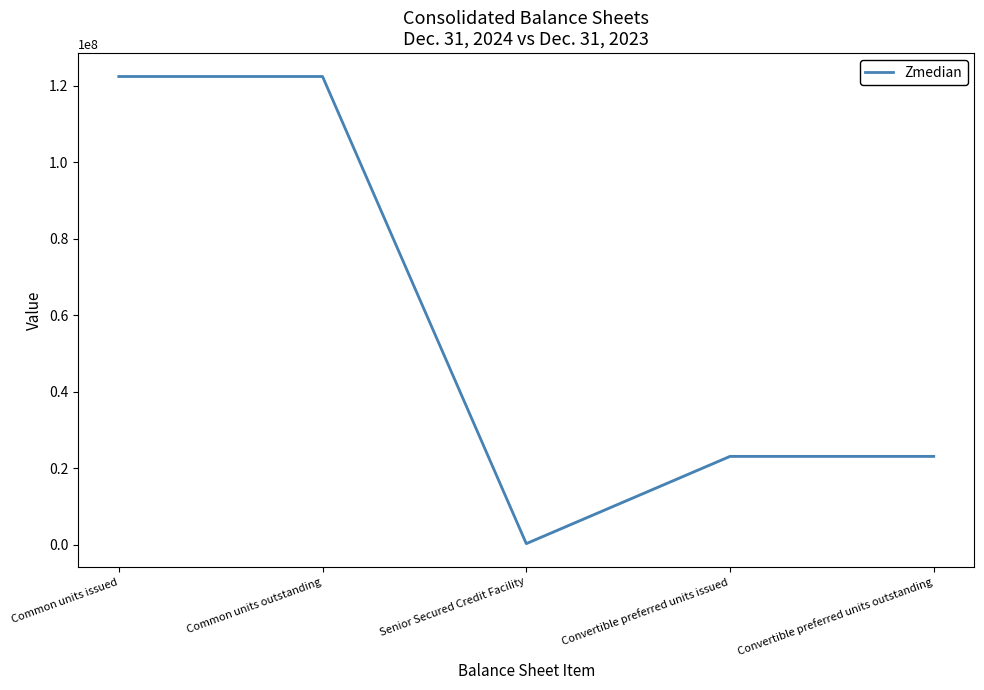

Does the chart have visible grid lines?

No